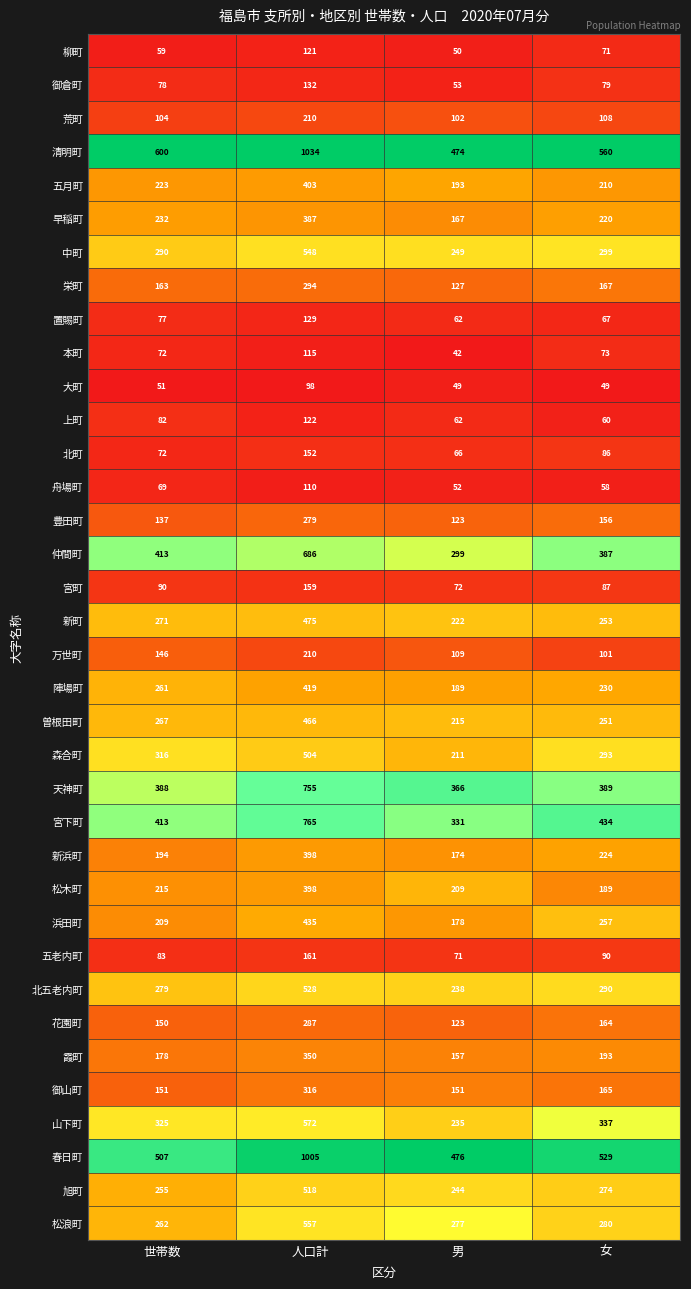

What is the sum of the 北五老内町 values at 世帯数 and 男?

517